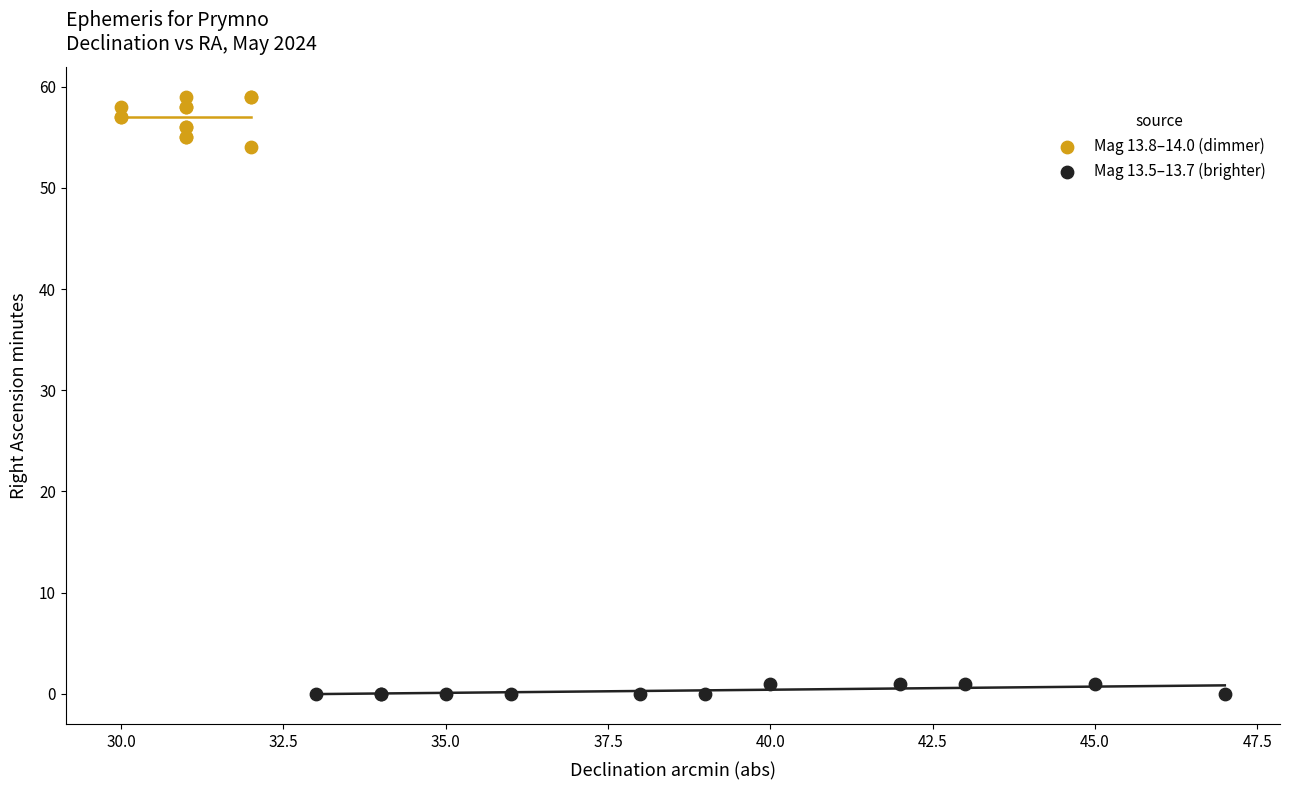

Which series has the widest spread of Y values?

Mag 13.8–14.0 (dimmer)